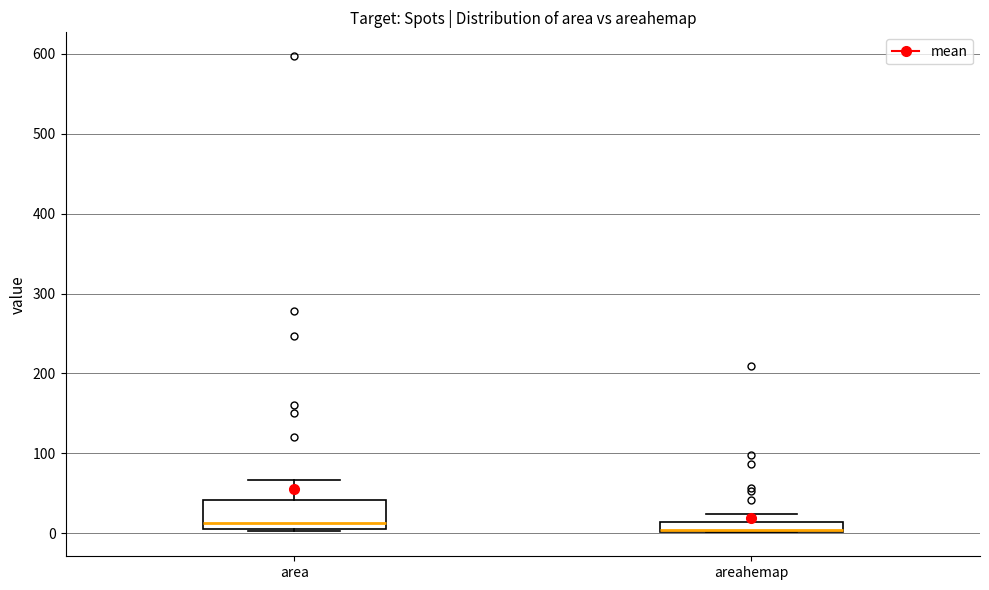

Which box is the tallest, from its lower edge to its upper edge?

area